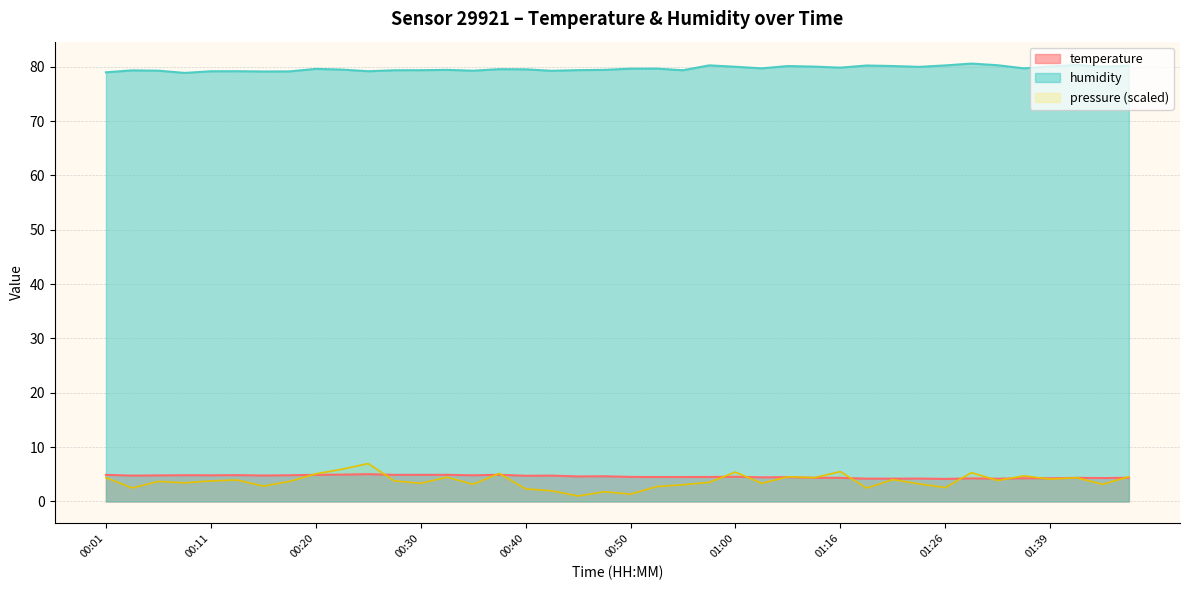

Does the chart have visible grid lines?

Yes